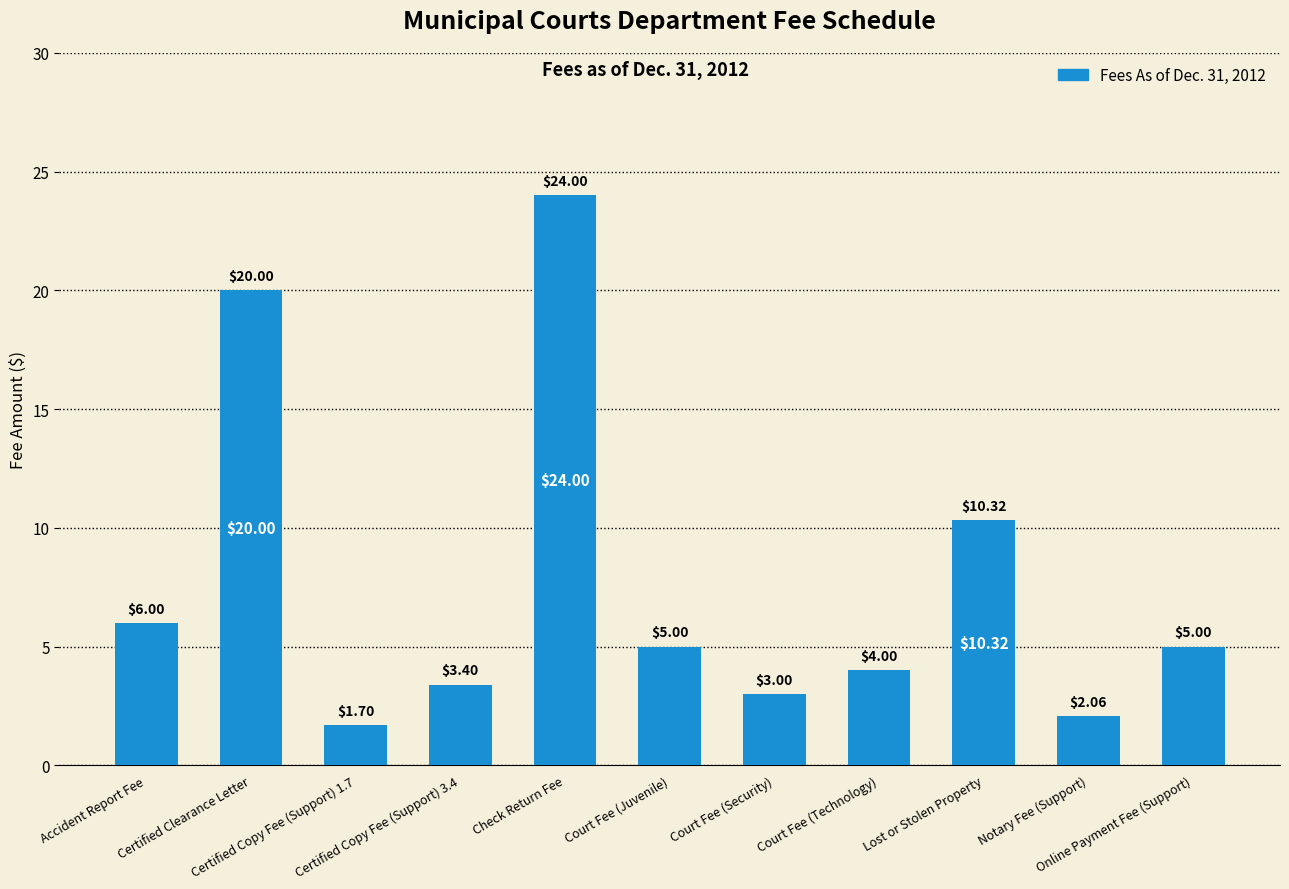

What is the average value?

7.7